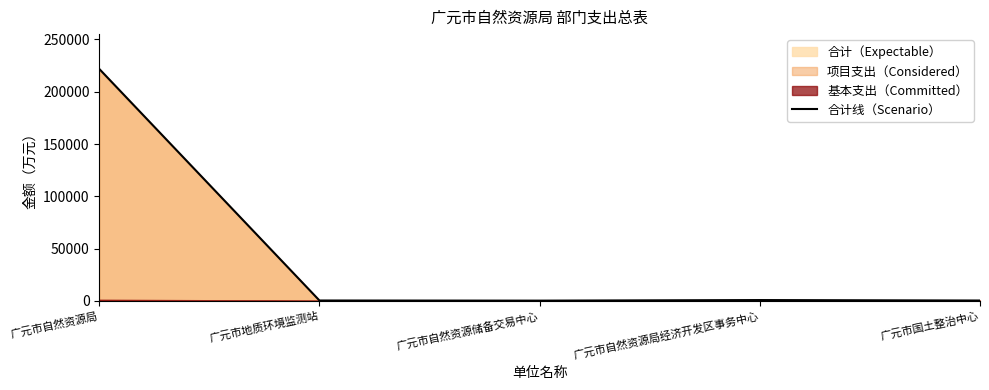

The value at 广元市自然资源局经济开发区事务中心 is 1292.0. True or false?

False